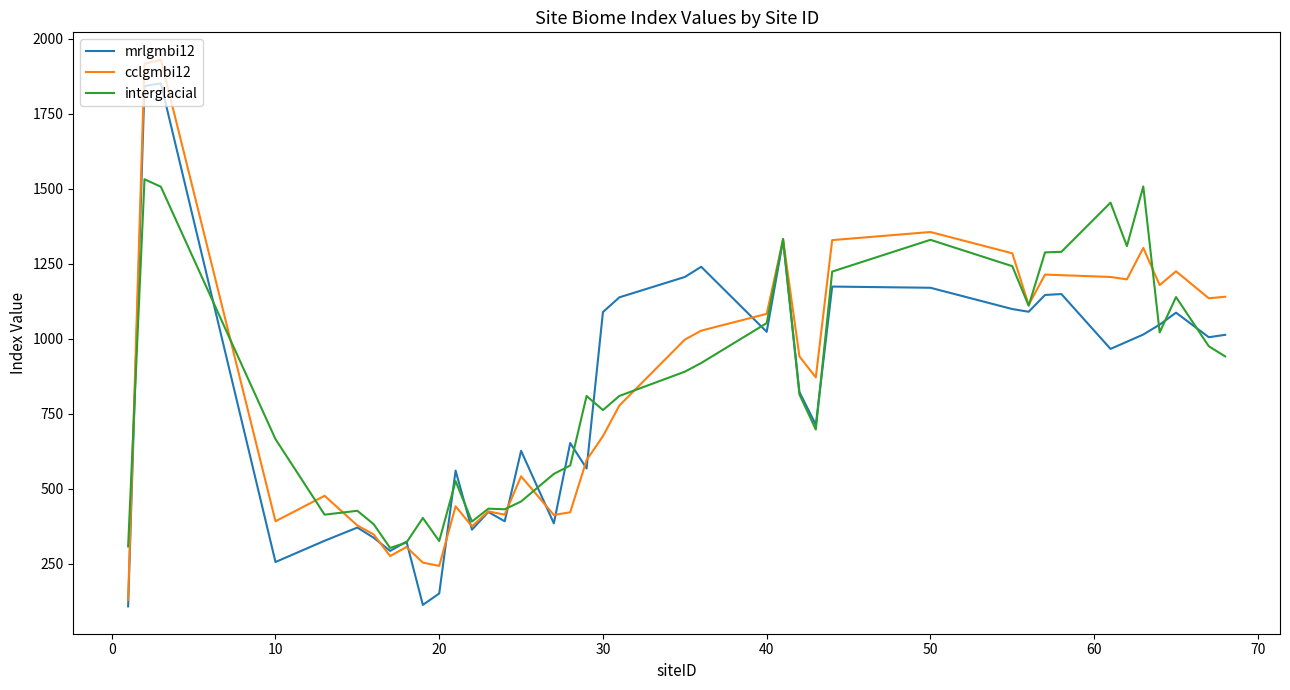

What are all the series names shown in the legend?

mrlgmbi12, cclgmbi12, interglacial